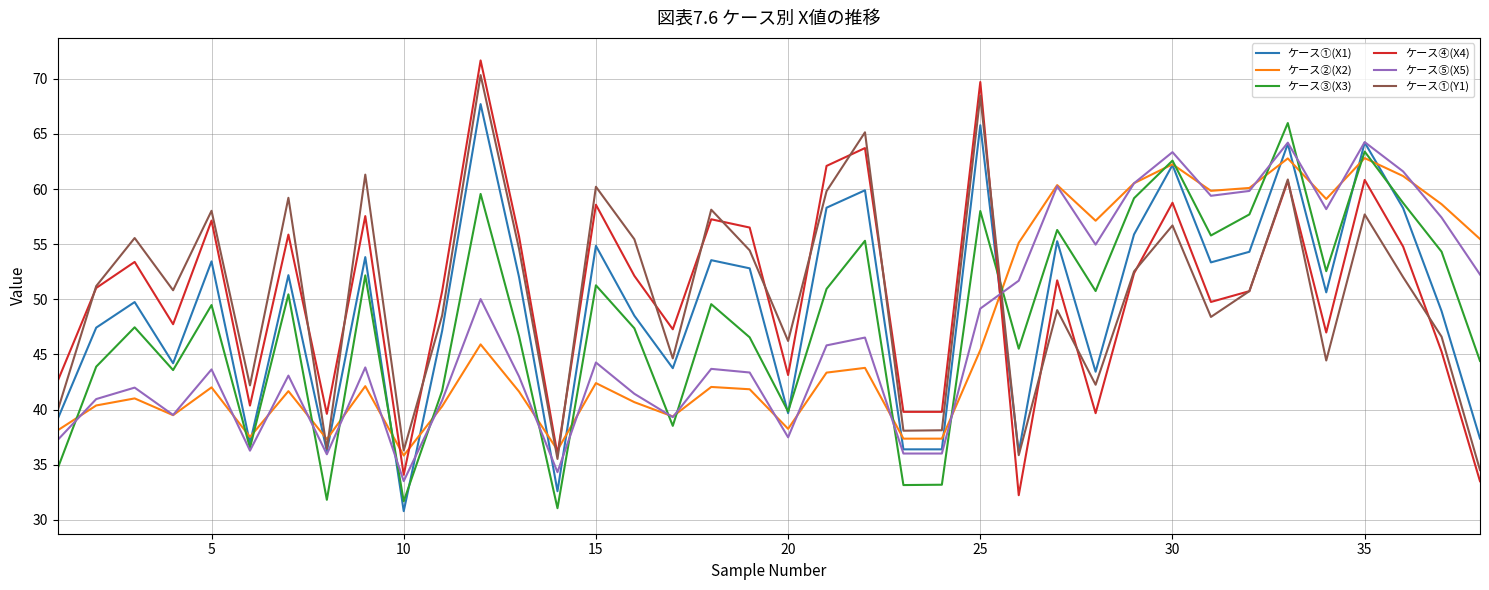

List the series in order of their peak value, highest first.

ケース④(X4), ケース①(Y1), ケース①(X1), ケース③(X3), ケース⑤(X5), ケース②(X2)